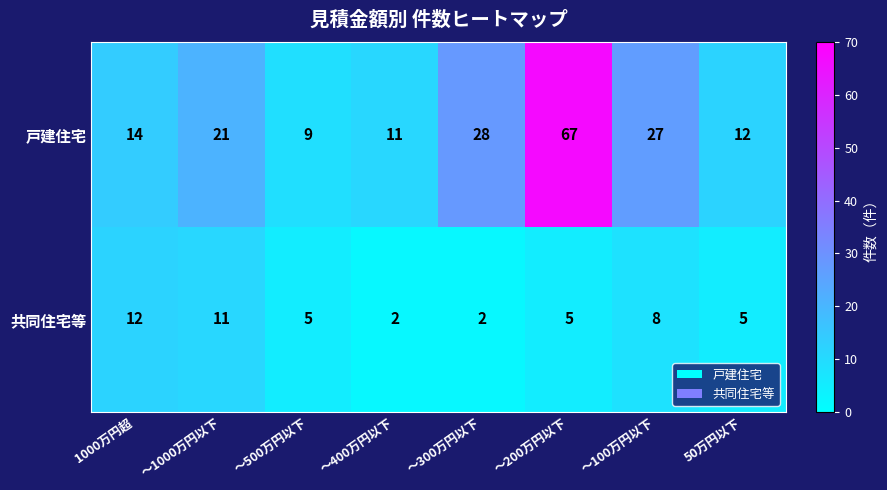

How many categories are shown in the chart?

8